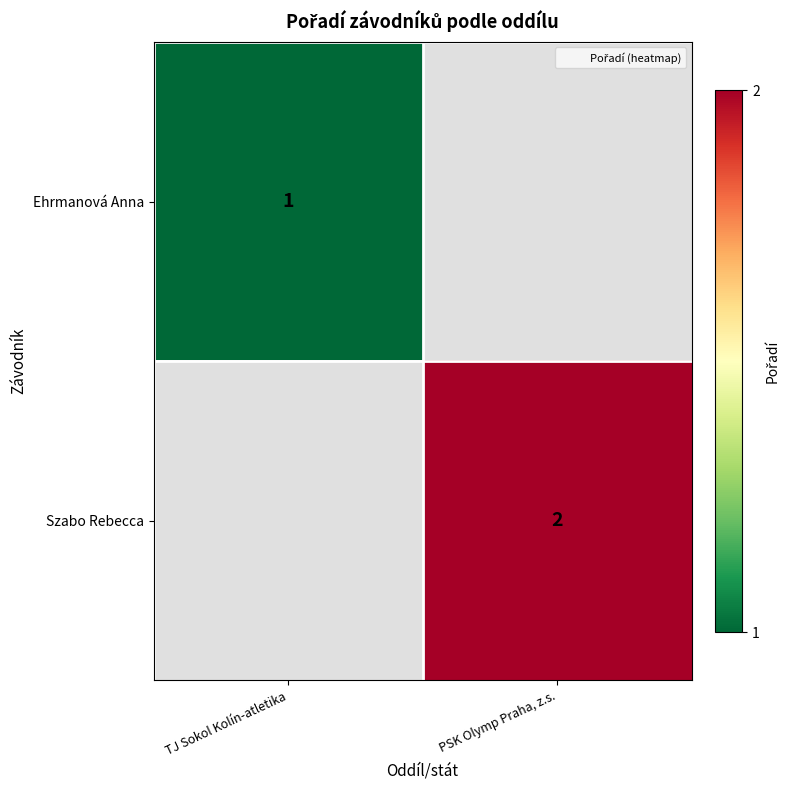

Is it true that Szabo Rebecca equals 2 at PSK Olymp Praha, z.s.?

True